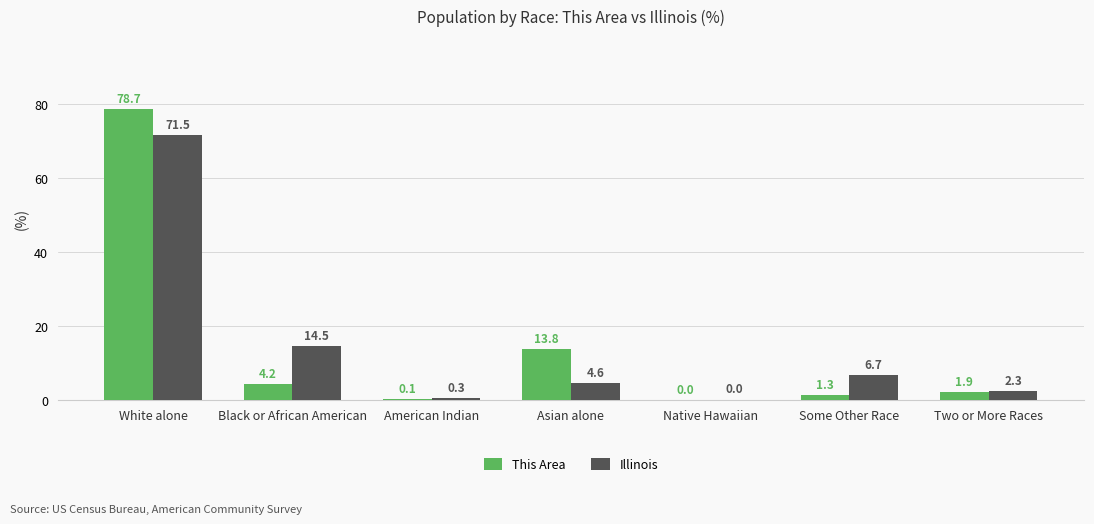

Where does the Illinois series first go above 4?

White alone